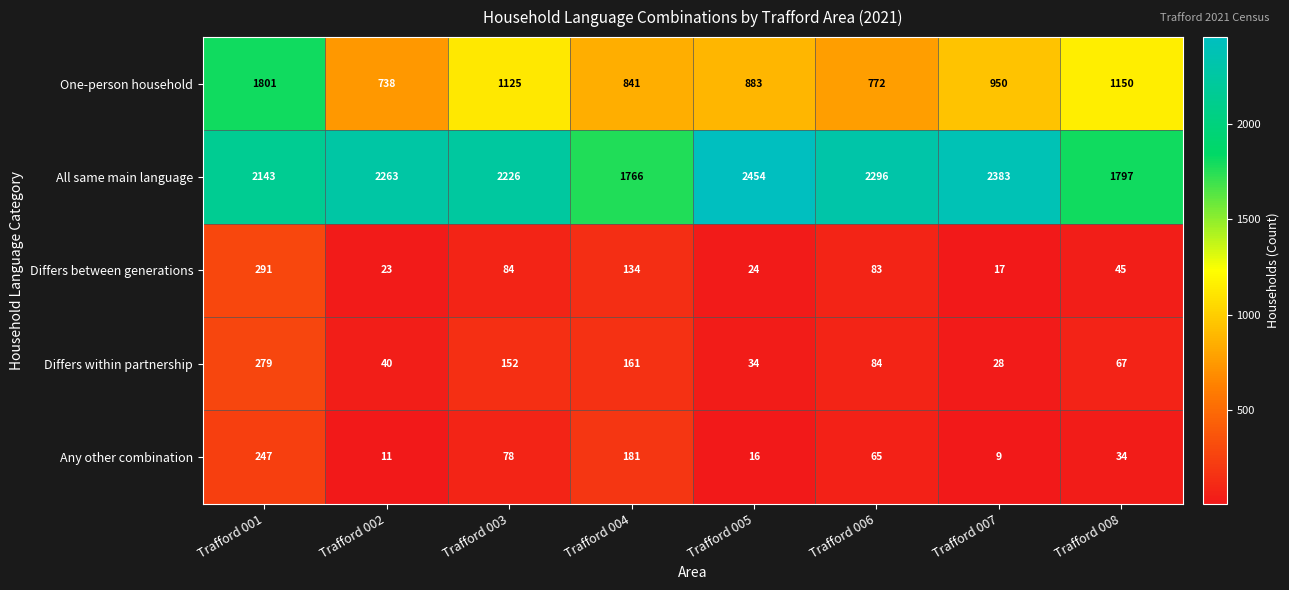

What is the spread (max minus min) of values at Trafford 007?

2374